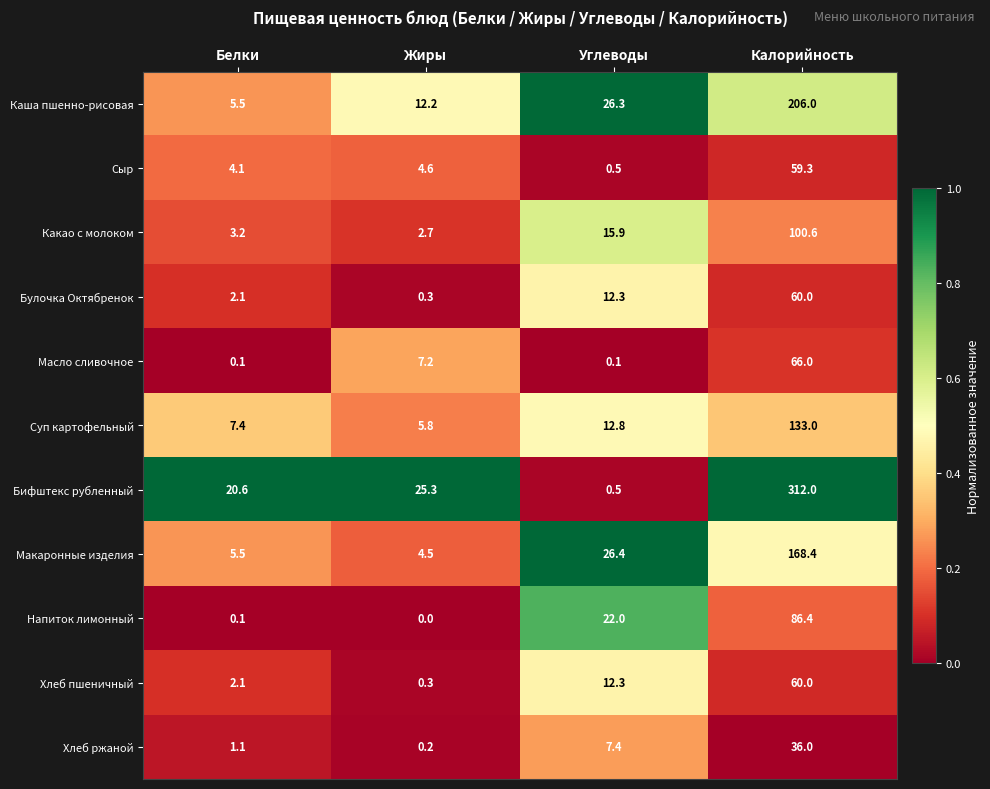

Which label corresponds to the largest value in the chart?

Калорийность